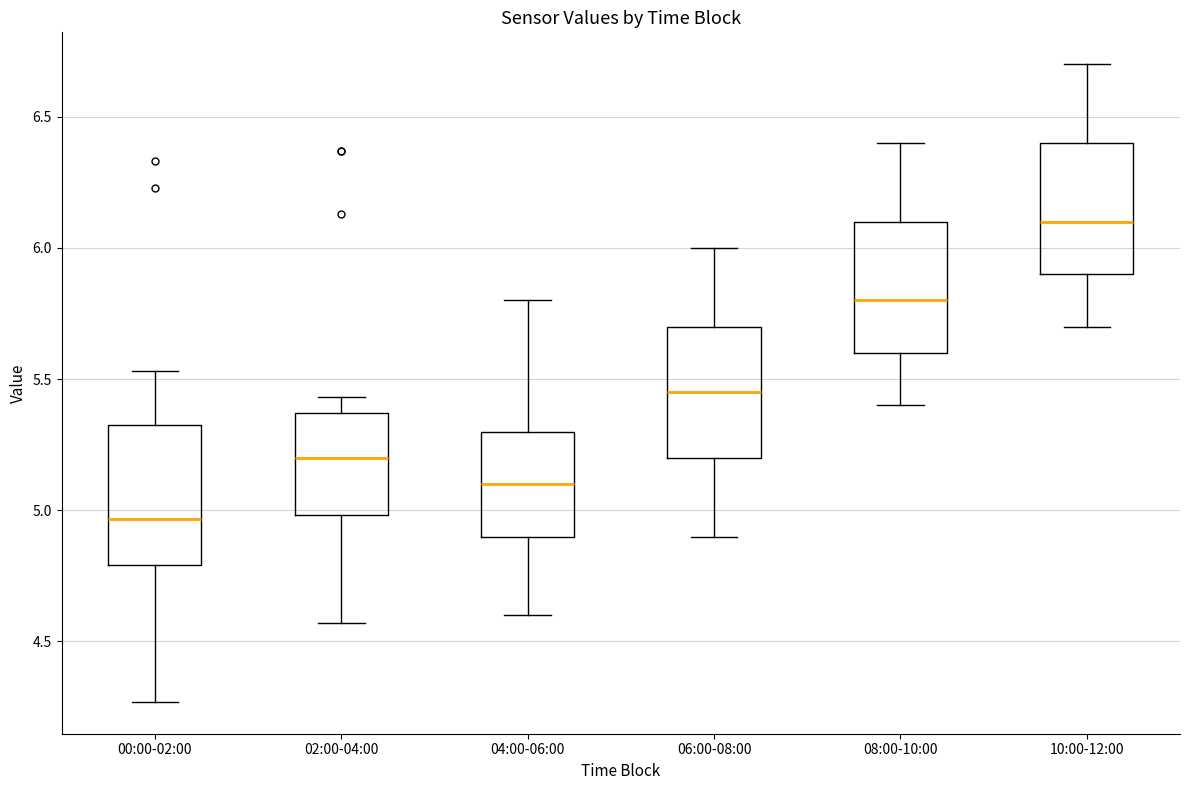

Reading left to right, transcribe this box plot: for each box, give where its median line is, the range the box spans, and where its two whiskers end, as read against the y-axis. The values are not printed on the chart, so give them approximately, as read against the axis.

00:00-02:00: median 4.95, box 4.80 to 5.35, whiskers 4.25 to 5.55
02:00-04:00: median 5.20, box 5.00 to 5.35, whiskers 4.55 to 5.45
04:00-06:00: median 5.10, box 4.90 to 5.30, whiskers 4.60 to 5.80
06:00-08:00: median 5.45, box 5.20 to 5.70, whiskers 4.90 to 6.00
08:00-10:00: median 5.80, box 5.60 to 6.10, whiskers 5.40 to 6.40
10:00-12:00: median 6.10, box 5.90 to 6.40, whiskers 5.70 to 6.70